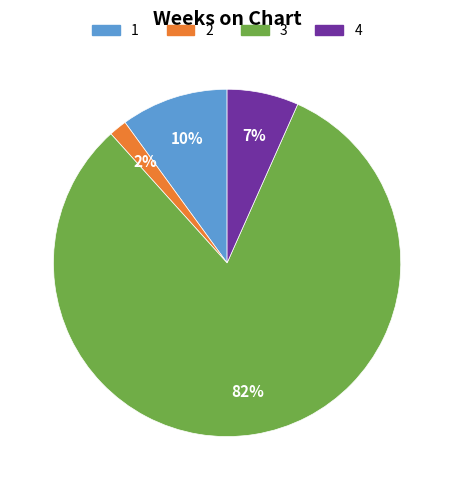

To the nearest percent, what is the average slice percentage?

25%